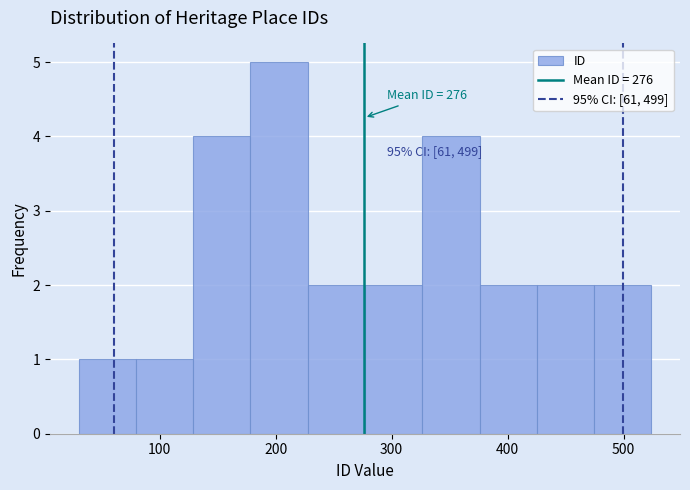

Over which range of the x-axis is the bar tallest?

180 to 230